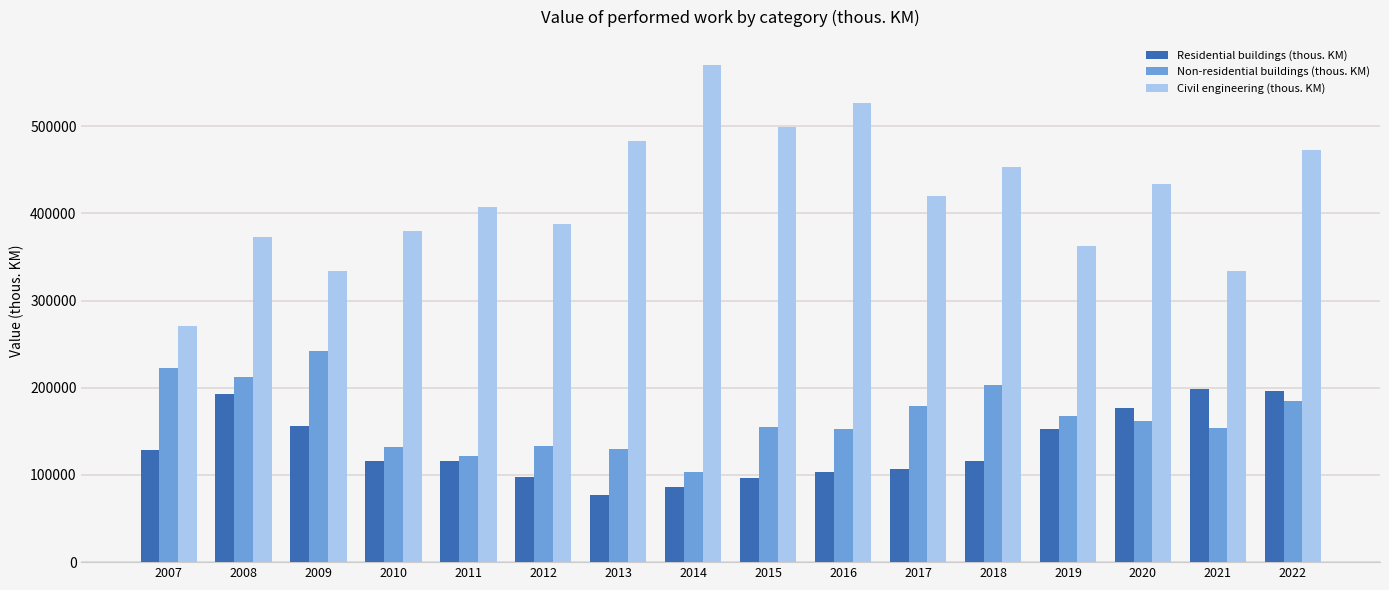

The Residential buildings (thous. KM) series shows 102796 at 2016. True or false?

True